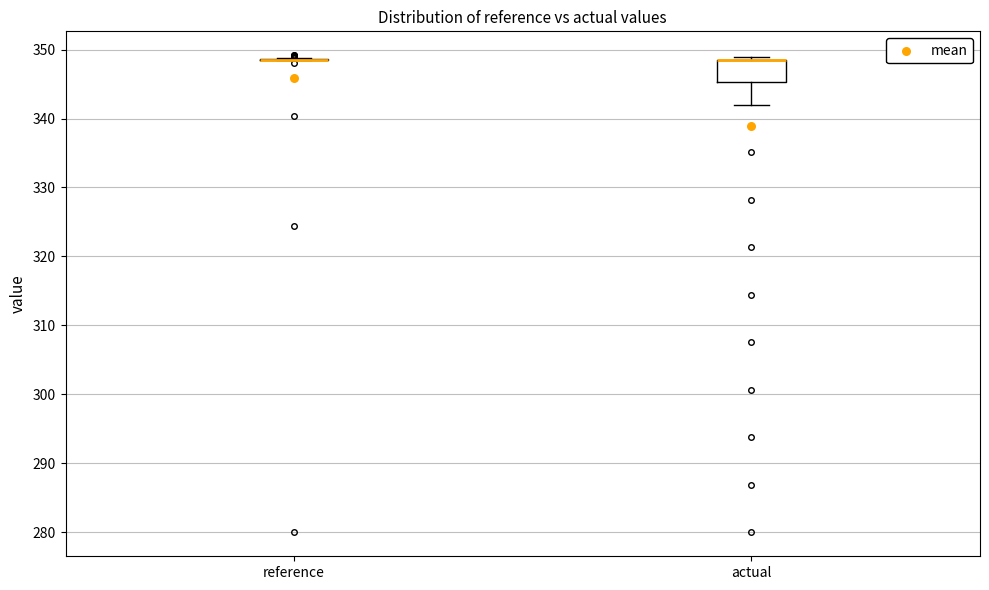

Reading left to right, read every box against the y-axis: the position of its median line, the range the box covers, and the ends of its whiskers. The values are not printed on the chart, so give them approximately, as read against the axis.

reference: box collapsed to a line at 348, whiskers 348 to 349
actual: median 348 (drawn on the box's upper edge), box 345 to 349, whiskers 342 to 349 (just above the box's upper edge)